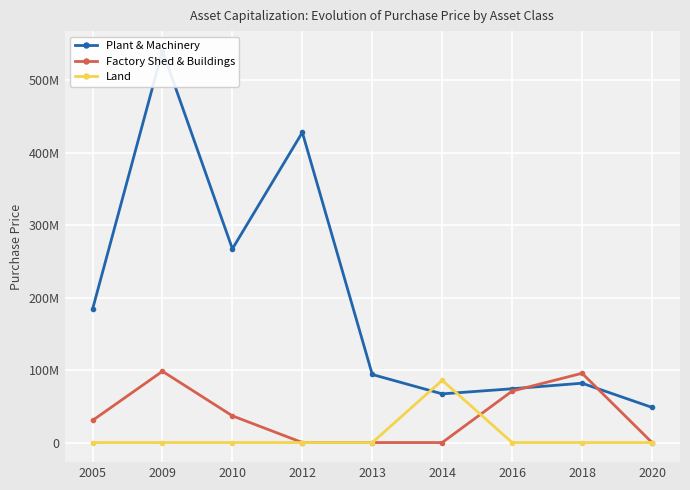

True or false: Factory Shed & Buildings has more than 2 points higher than both neighbors.

False